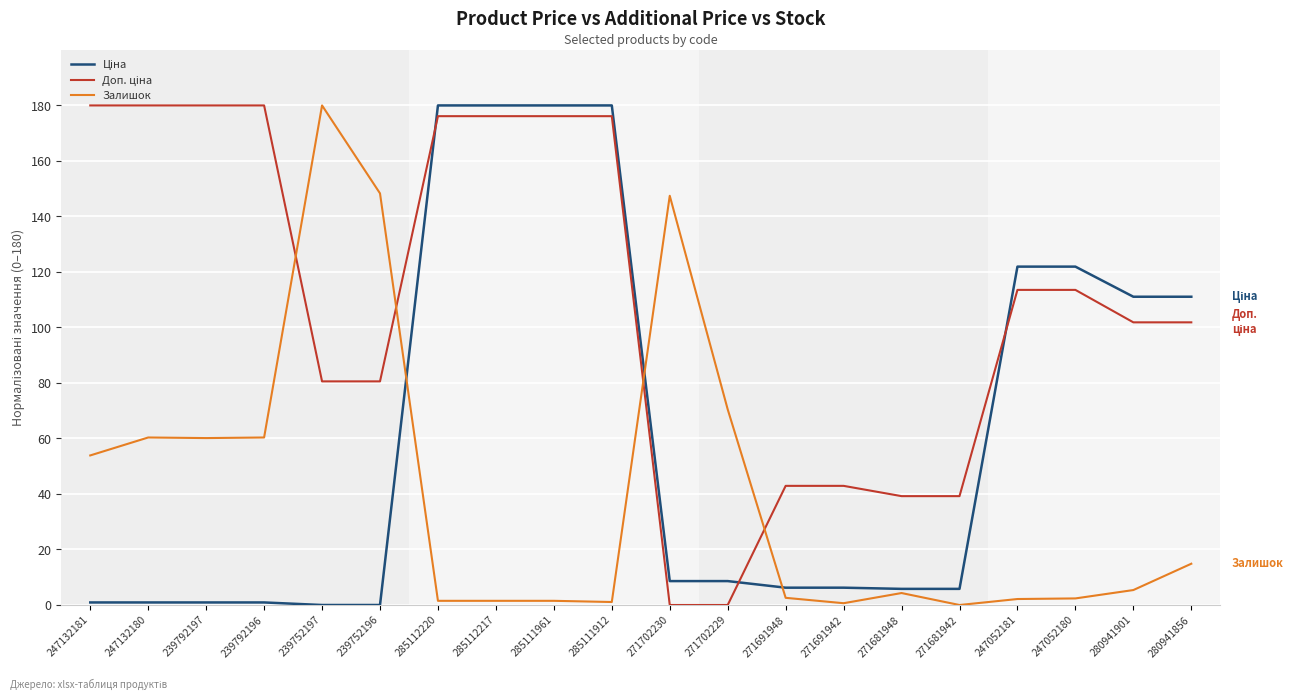

The Залишок series shows 2.4 at 247052180. True or false?

True